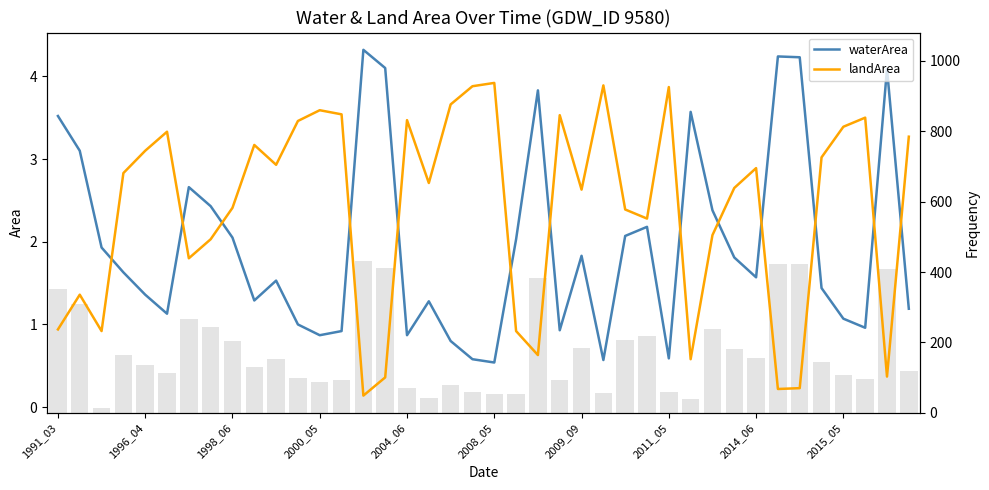

What is the difference between the second highest and minimum values in the landArea series?

3.8